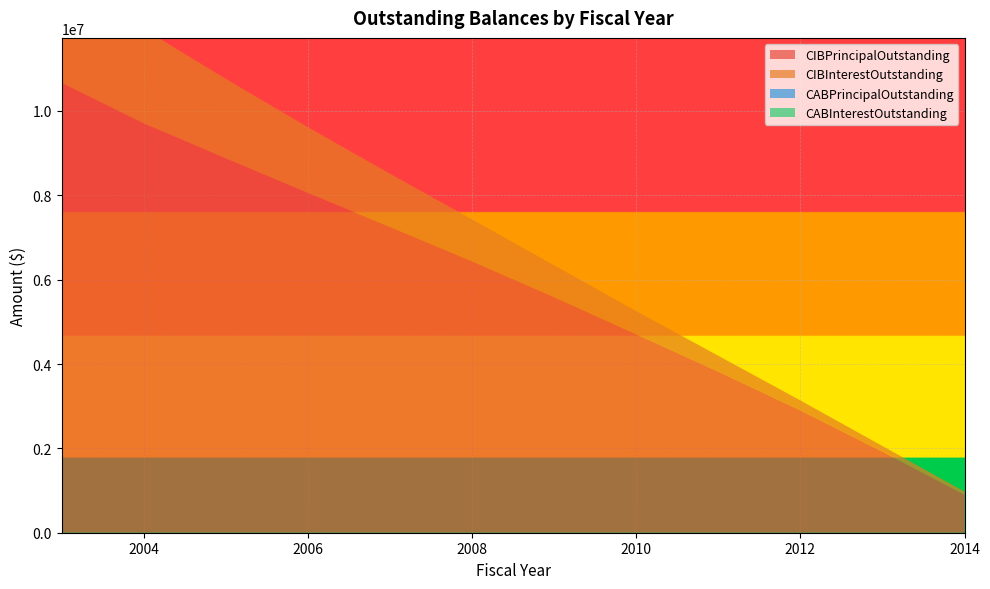

Reading left to right, list all the values displayed in this chart.

CIBPrincipalOutstanding: 10665000.0	9705000.0	8875000.0	8055000.0	7250000.0	6435000.0	5585000.0	4705000.0	3820000.0	2900000.0	1920000.0	900000.0
CIBInterestOutstanding: 2620001.2	2239115.0	1884503.8	1558467.5	1261306.2	992570.0	754396.2	548817.5	375016.2	235913.8	134502.5	74000.0
CABPrincipalOutstanding: 0.0	0.0	0.0	0.0	0.0	0.0	0.0	0.0	0.0	0.0	0.0	0.0
CABInterestOutstanding: 0.0	0.0	0.0	0.0	0.0	0.0	0.0	0.0	0.0	0.0	0.0	0.0